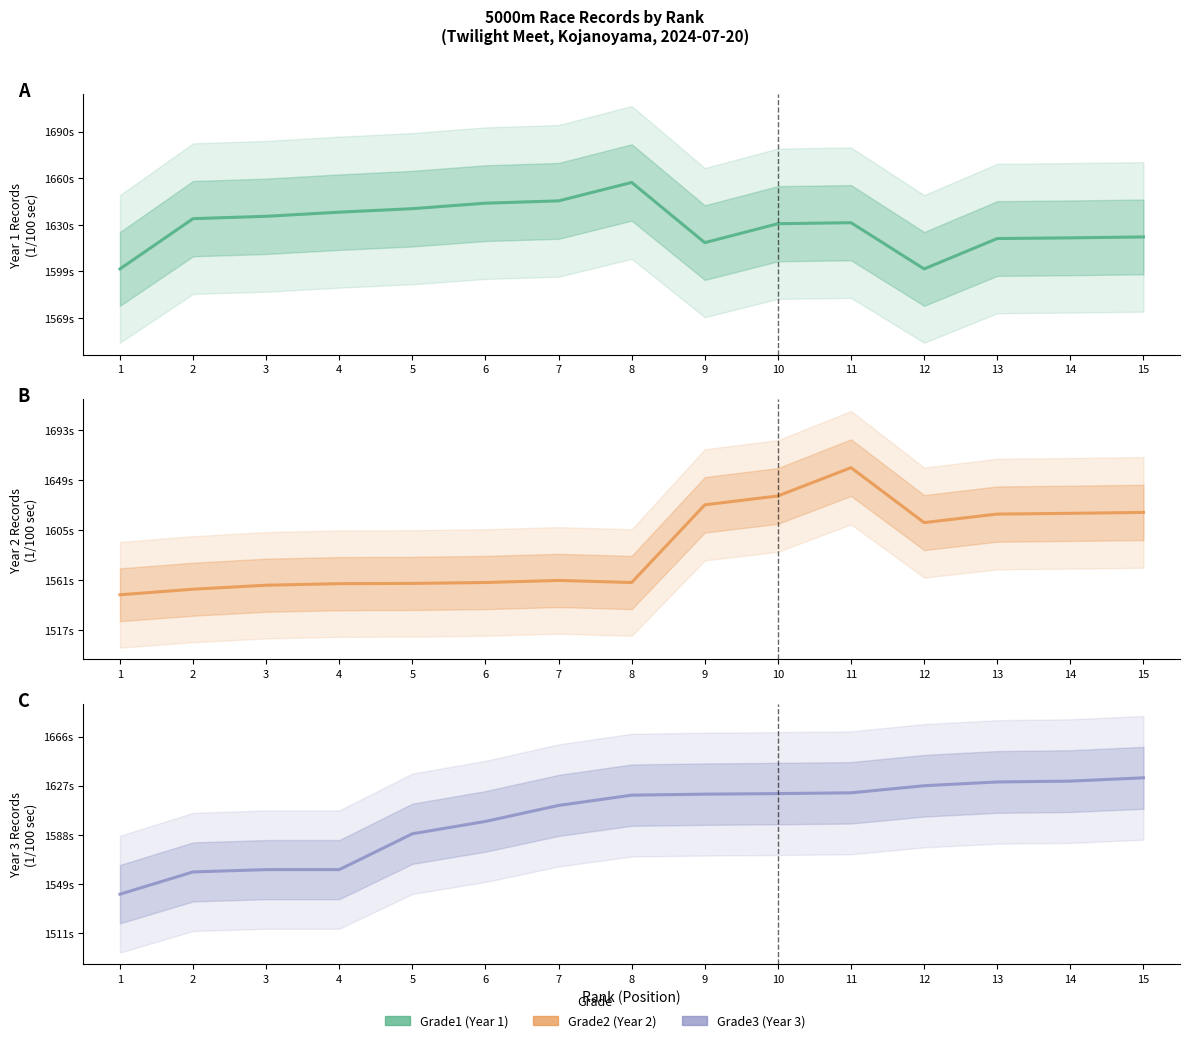

At which label does Grade1 first exceed 163090?

2